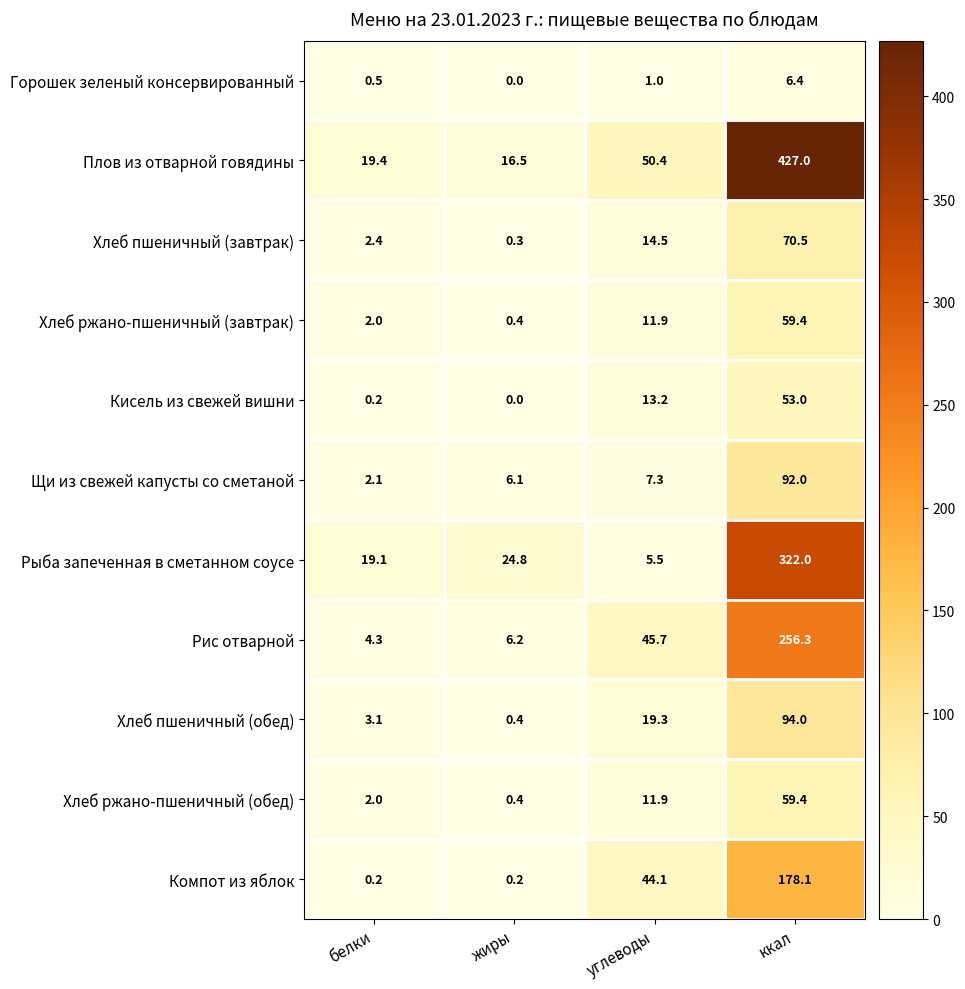

Which series has the largest total across all categories?

Плов из отварной говядины